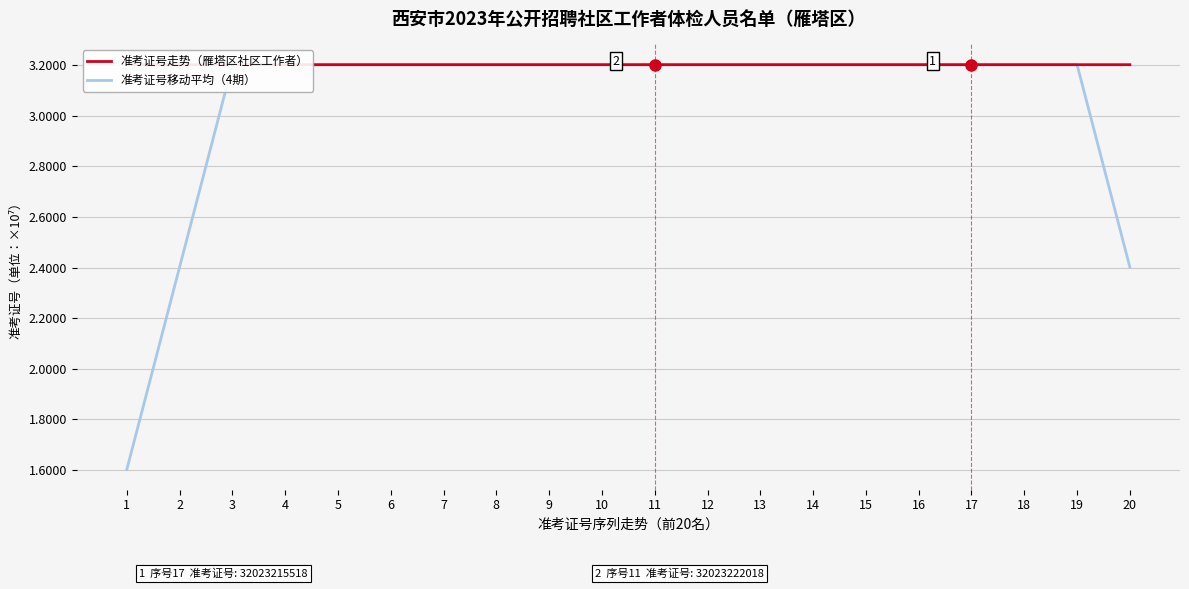

Rank the series by their average value, from highest to lowest.

准考证号走势（雁塔区社区工作者）, 准考证号移动平均（4期）